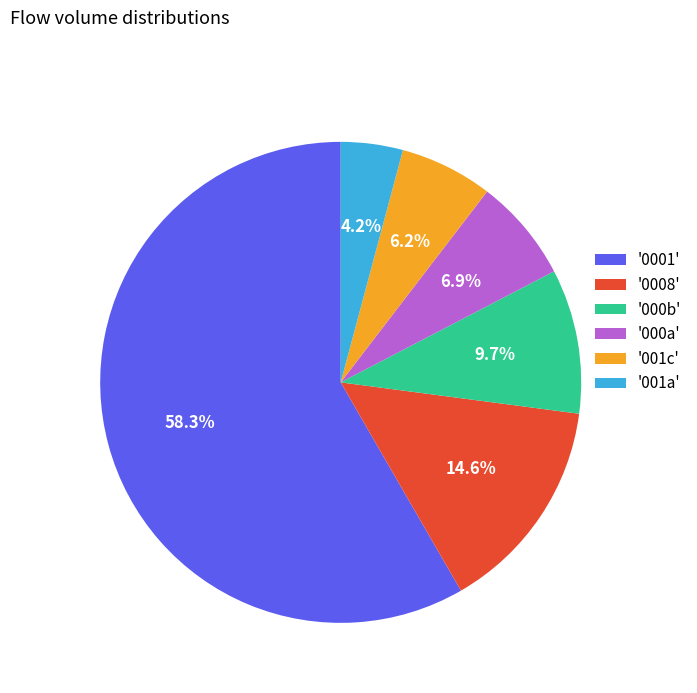

Rank the categories by value from highest to lowest.

'0001', '0008', '000b', '000a', '001c', '001a'